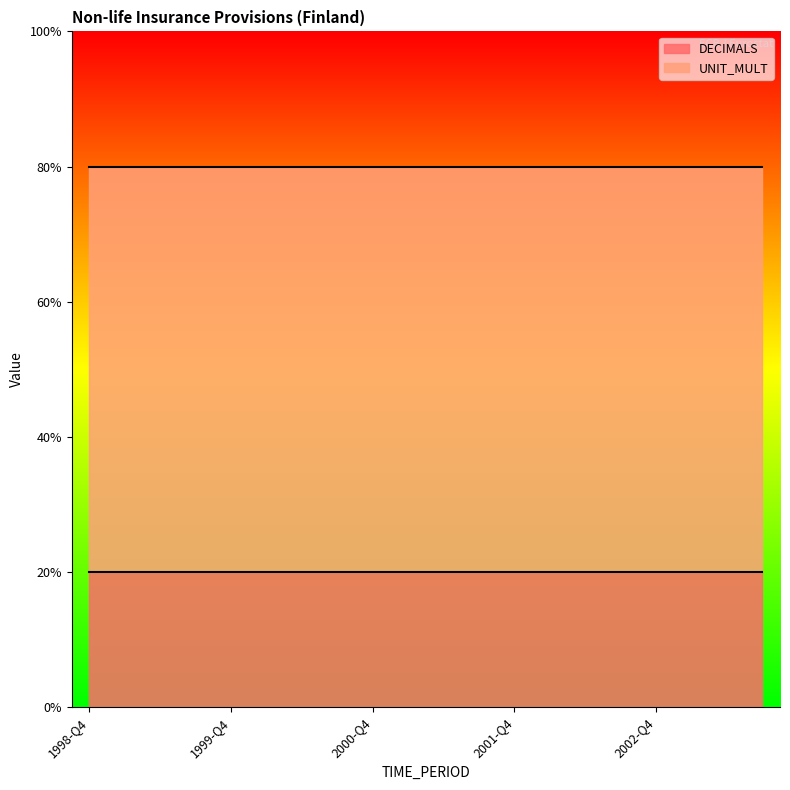

Where is UNIT_MULT nearest to the value 6?

1998-Q4